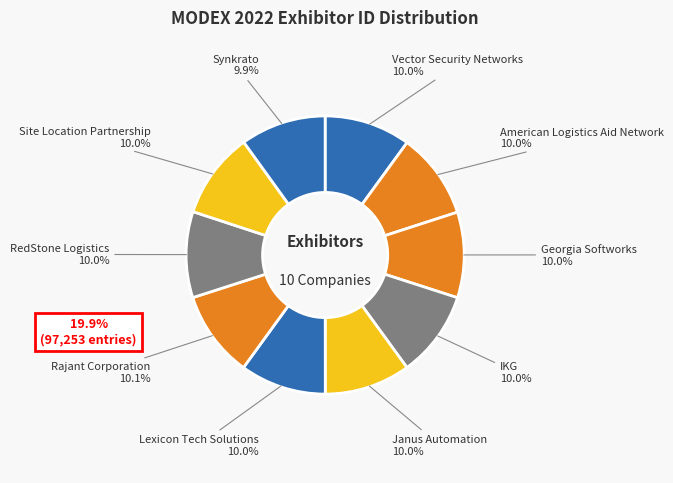

Count the number of slices in the pie.

10